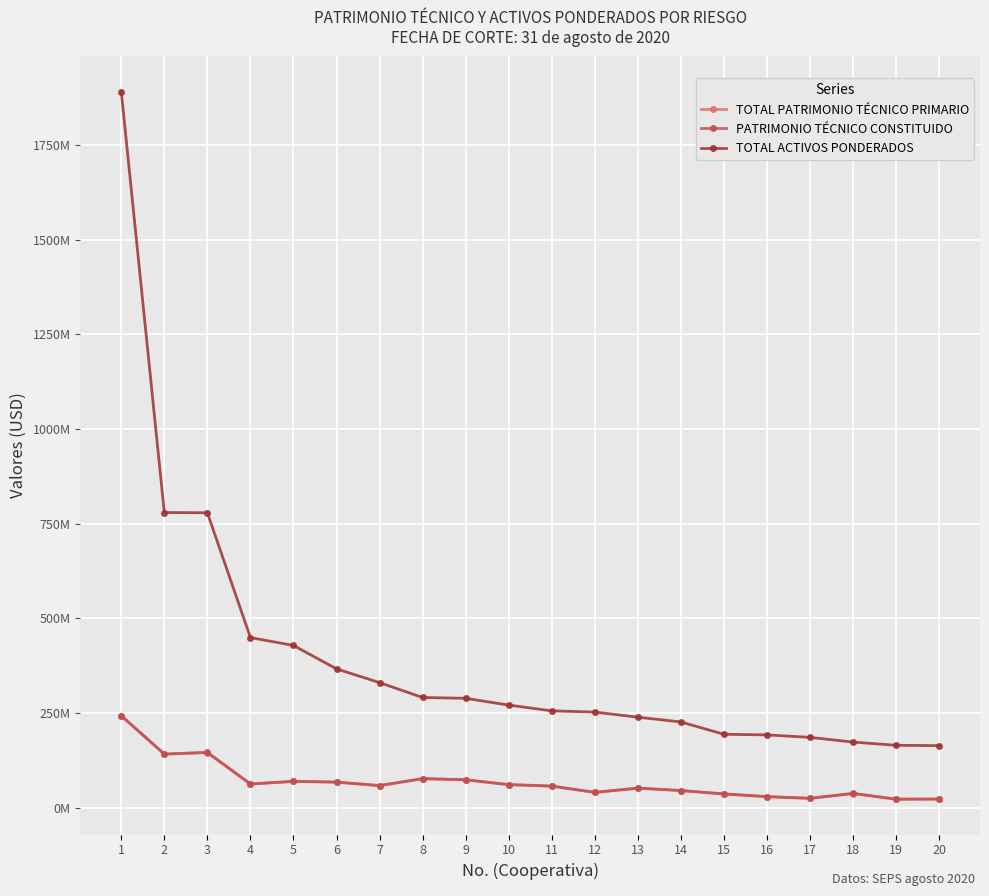

True or false: PATRIMONIO TÉCNICO CONSTITUIDO and TOTAL PATRIMONIO TÉCNICO PRIMARIO intersect in this chart.

False